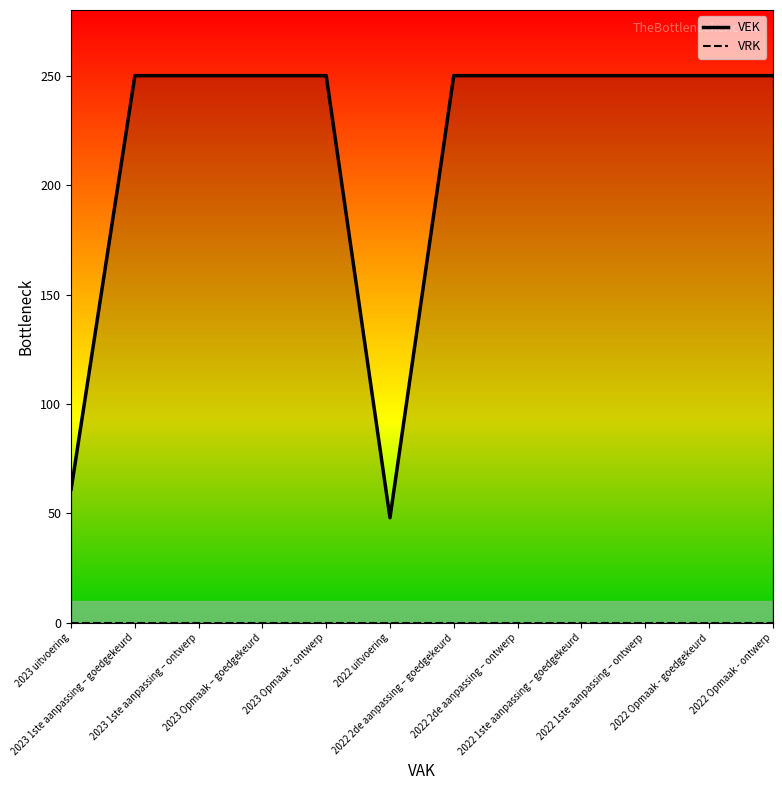

What is the label of the 12th point from the left?

2022 Opmaak - ontwerp